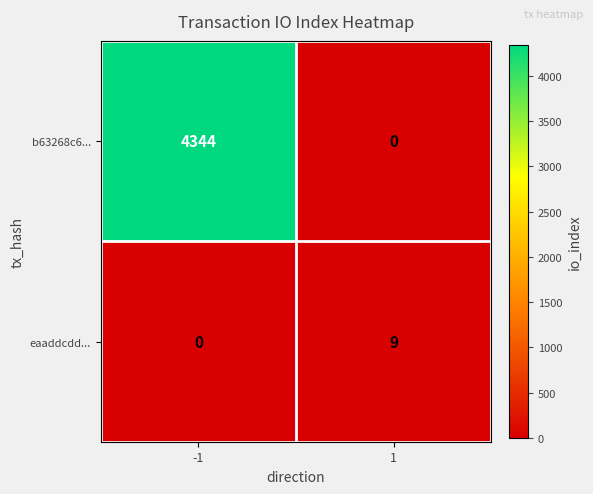

Reading left to right, list all the values displayed in this chart.

b63268c6...: 4344	0
eaaddcdd...: 0	9